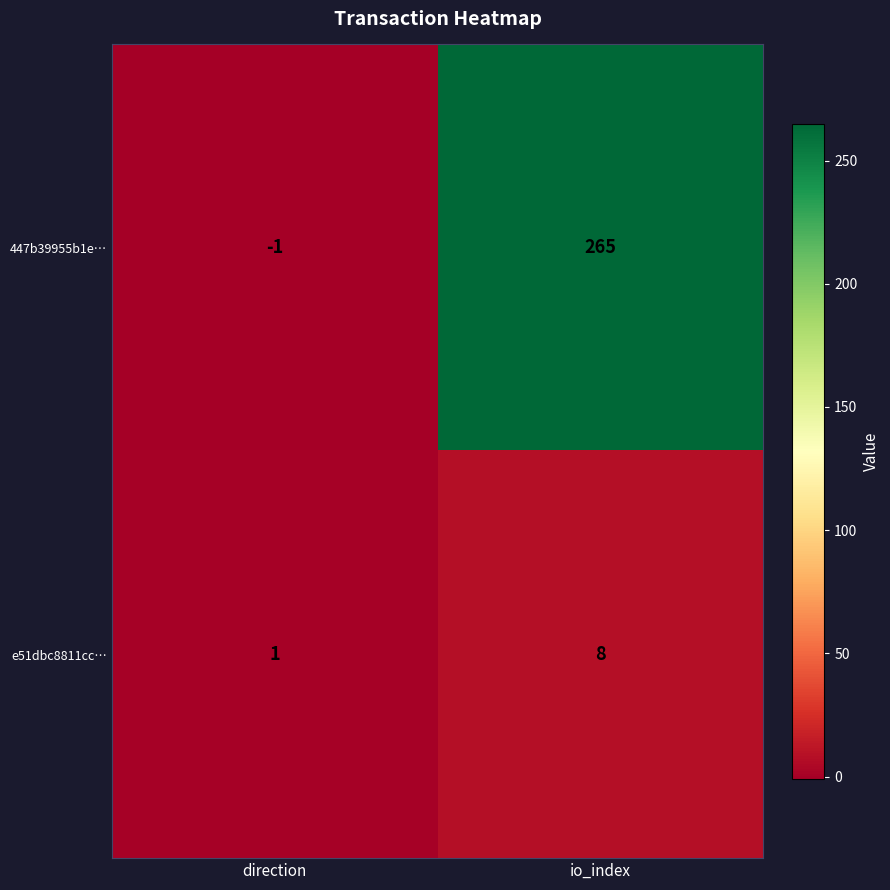

How many series are shown in this chart?

2